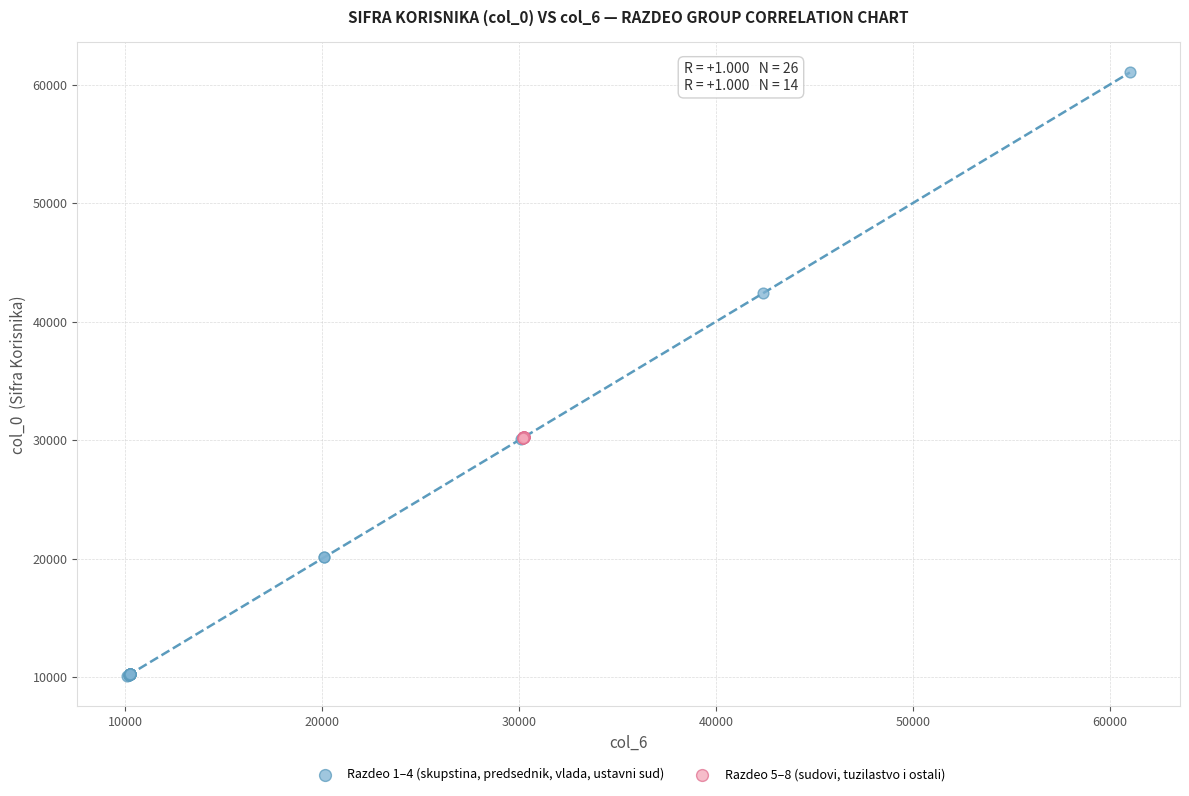

Which series has the largest Y range (max minus min)?

Razdeo 1–4 (skupstina, predsednik, vlada, ustavni sud)